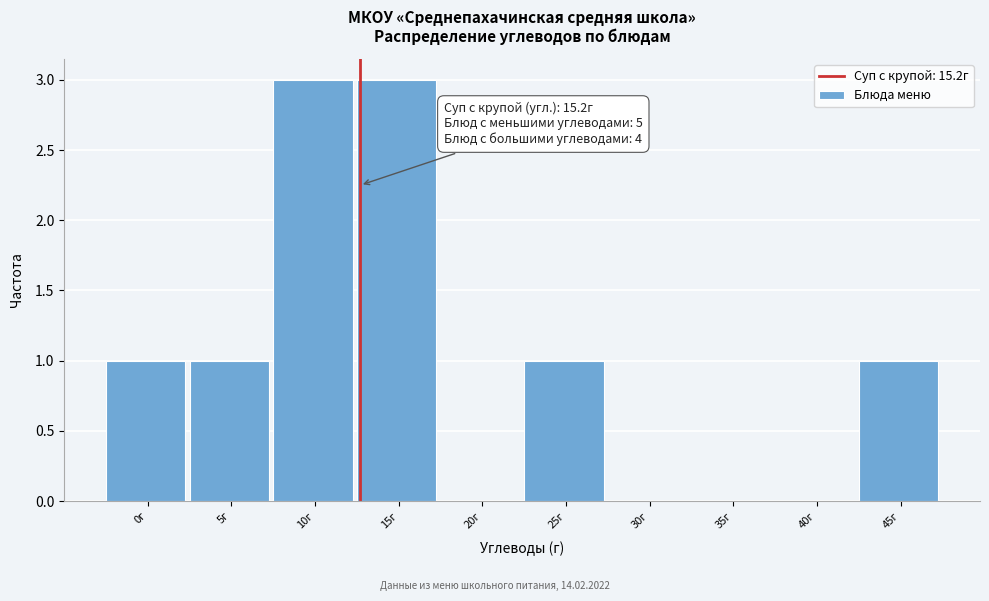

Reading left to right, what are all the values shown in this chart?

0г=1	5г=1	10г=3	15г=3	20г=0	25г=1	30г=0	35г=0	40г=0	45г=1